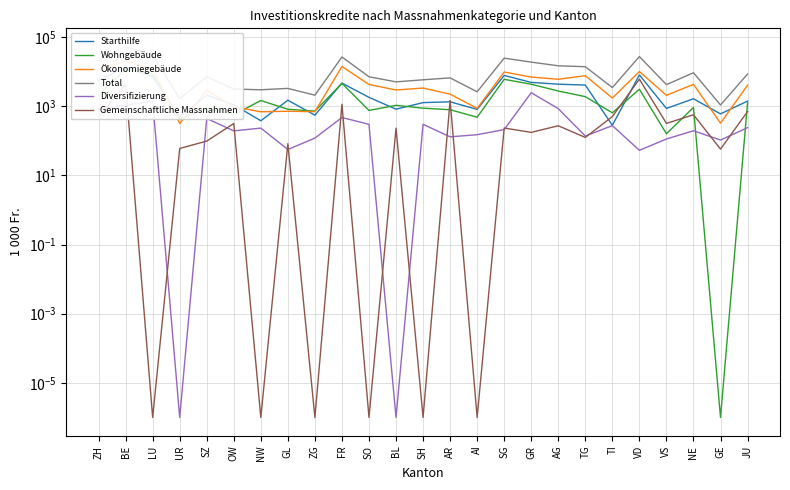

What position from the left is JU?

25